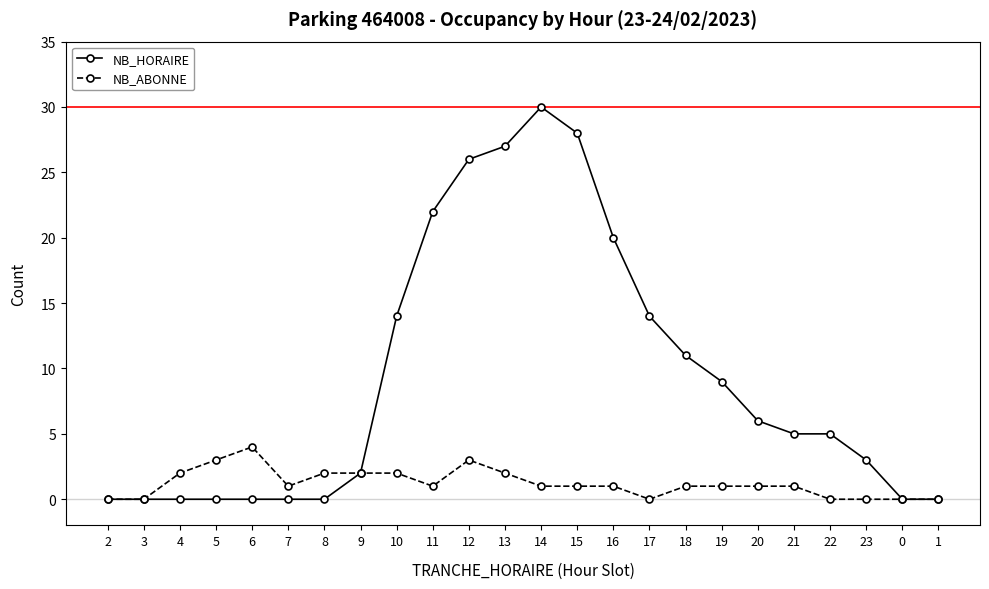

Which series changed the most between 6 and 16?

NB_HORAIRE